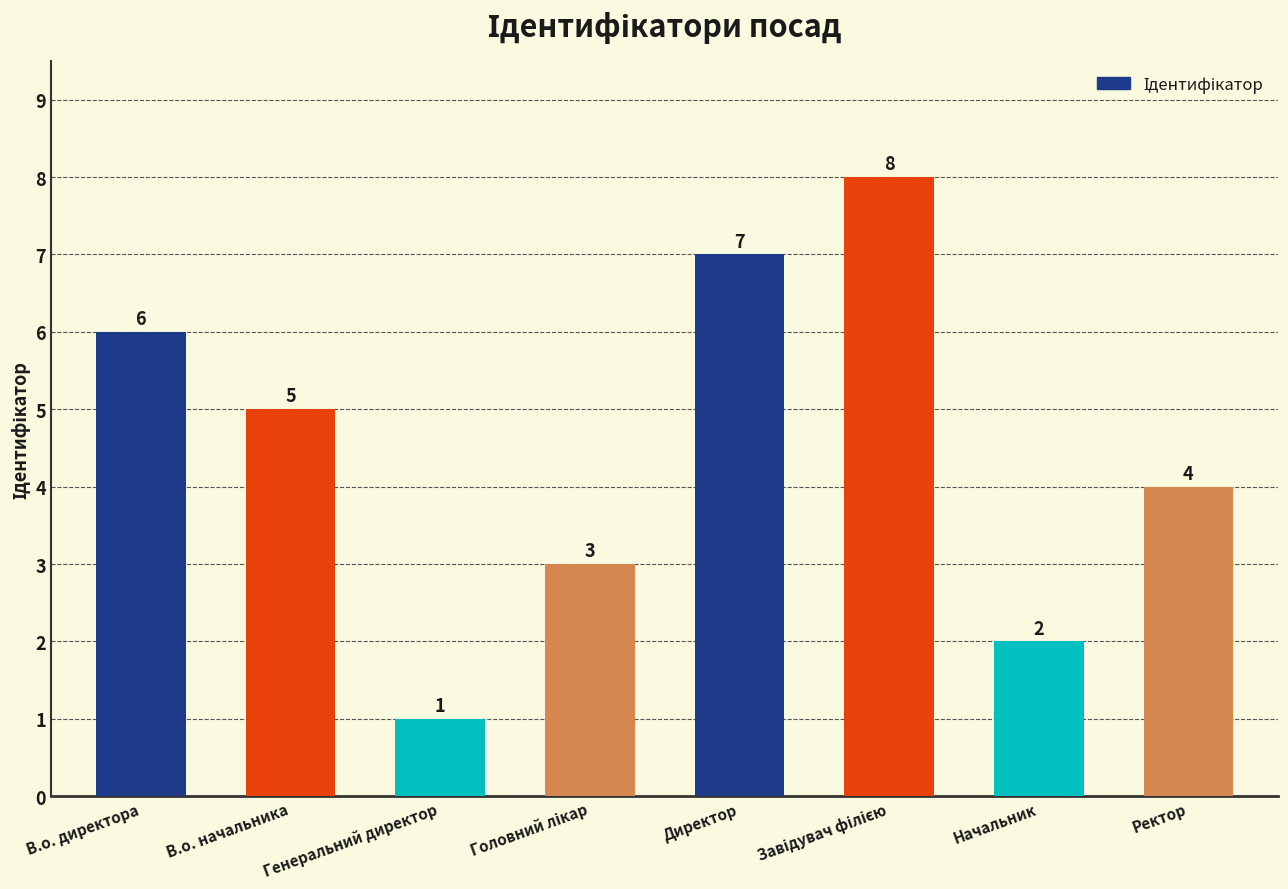

What is the maximum value shown in the chart?

8